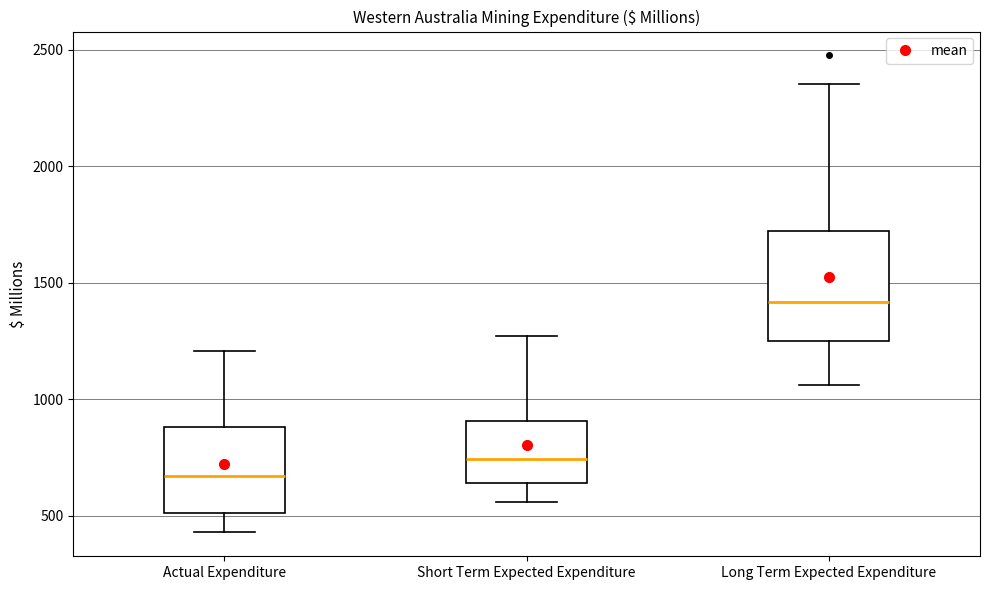

Which box's median line is the lowest?

Actual Expenditure